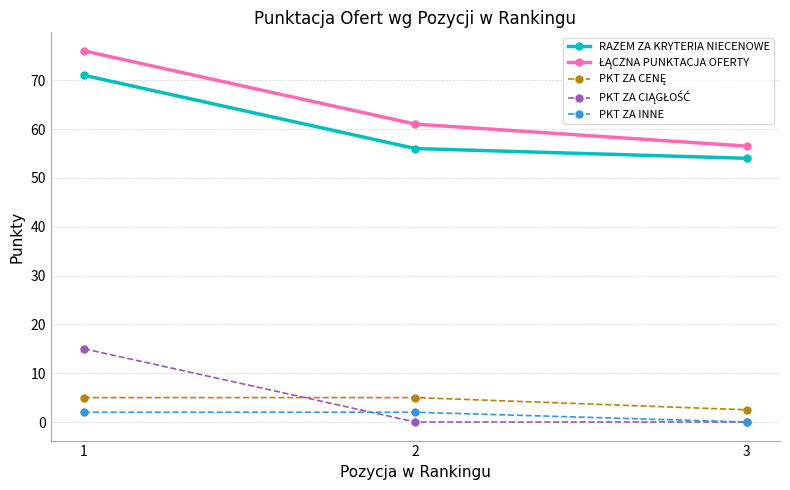

The value of PKT ZA INNE at 2 is 2.0. True or false?

True